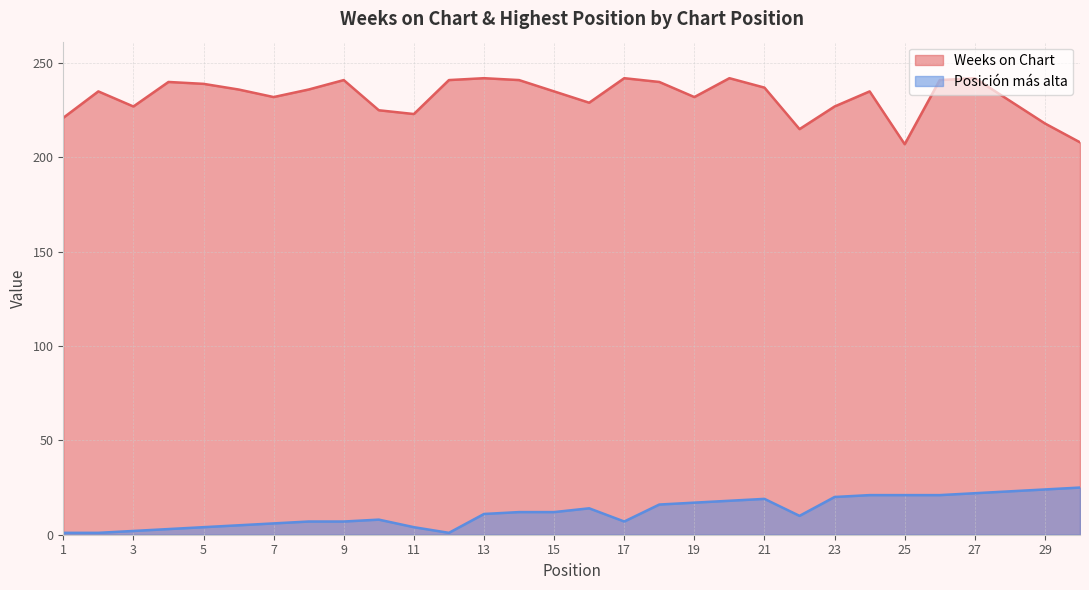

Does the chart display data point markers on the line(s)?

No